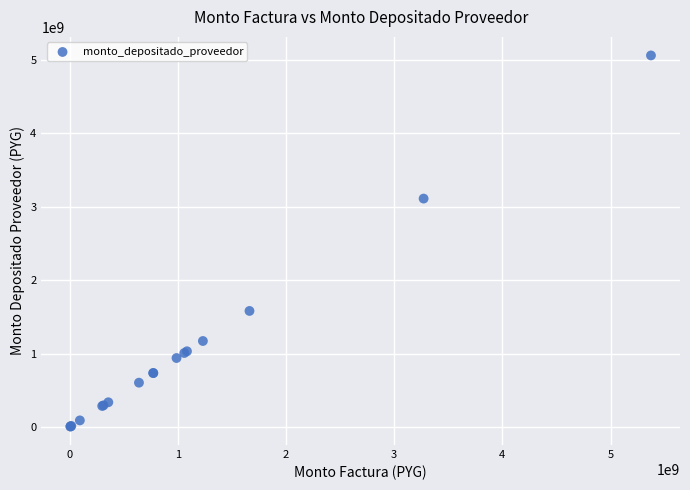

What Y value in the scatter plot is closest to 2534586148?

3111896889